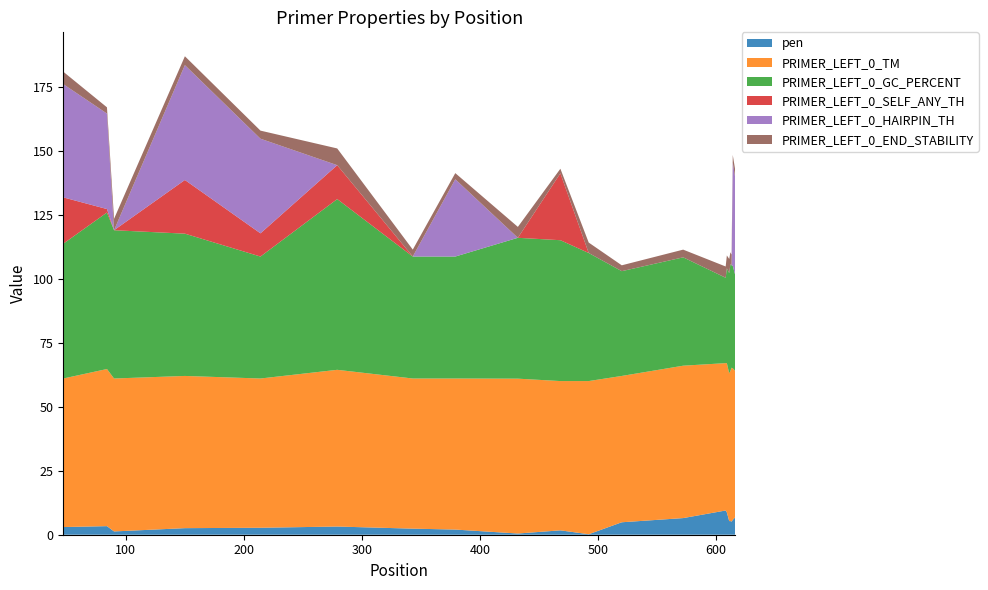

Reading left to right, what are all the values shown in this chart?

pen: 47=3.0	84=3.4	90=1.3	150=2.6	214=2.7	279=3.2	343=2.4	379=2.0	432=0.5	468=1.7	492=0.2	520=4.9	572=6.5	608=9.5	609=8.7	611=5.3	612=5.3	613=5.1	614=5.8	616=6.8
PRIMER_LEFT_0_TM: 47=58.0	84=61.4	90=59.7	150=59.4	214=58.3	279=61.2	343=58.6	379=59.0	432=60.5	468=58.3	492=59.8	520=57.1	572=59.5	608=57.5	609=58.3	611=57.7	612=58.7	613=60.1	614=59.2	616=57.2
PRIMER_LEFT_0_GC_PERCENT: 47=52.6	84=61.1	90=57.9	150=55.6	214=47.6	279=66.7	343=47.6	379=47.6	432=55.0	468=55.0	492=50.0	520=40.9	572=42.3	608=33.3	609=37.0	611=39.1	612=41.7	613=40.0	614=40.0	616=37.5
PRIMER_LEFT_0_SELF_ANY_TH: 47=18.1	84=1.4	90=0.0	150=21.0	214=9.1	279=13.2	343=0.0	379=0.0	432=0.0	468=26.1	492=0.0	520=0.0	572=0.0	608=0.0	609=0.0	611=0.0	612=0.0	613=0.0	614=0.0	616=0.0
PRIMER_LEFT_0_HAIRPIN_TH: 47=44.2	84=37.3	90=0.0	150=44.9	214=37.0	279=0.0	343=0.0	379=30.2	432=0.0	468=0.0	492=0.0	520=0.0	572=0.0	608=0.0	609=0.0	611=0.0	612=0.0	613=0.0	614=40.3	616=38.2
PRIMER_LEFT_0_END_STABILITY: 47=4.8	84=2.4	90=4.5	150=3.5	214=3.2	279=6.5	343=2.7	379=2.4	432=4.3	468=1.8	492=4.1	520=2.3	572=3.0	608=4.4	609=5.0	611=5.5	612=4.6	613=4.2	614=3.0	616=3.0